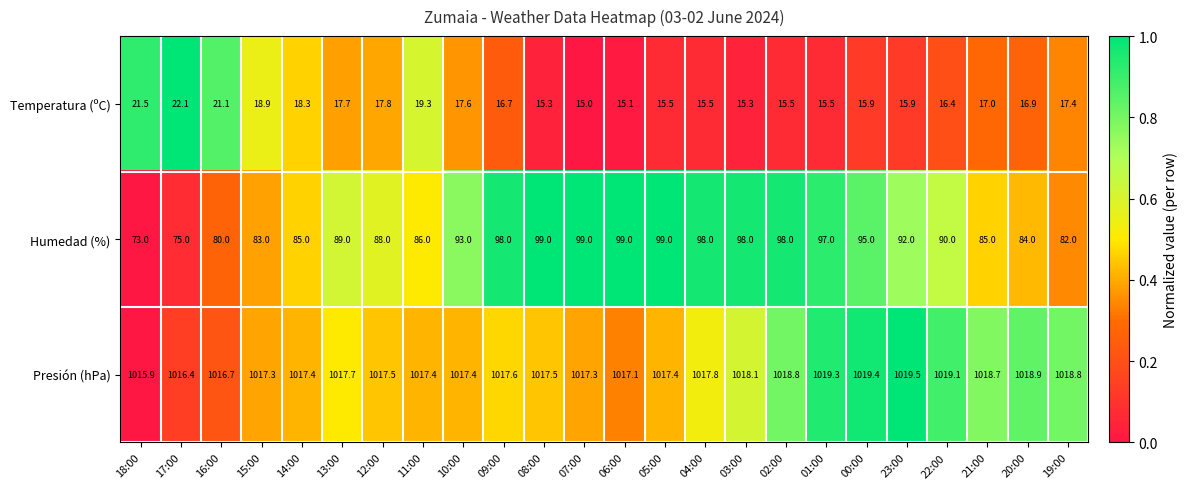

At 07:00, list the series in order from largest to smallest.

Presión (hPa), Humedad (%), Temperatura (ºC)